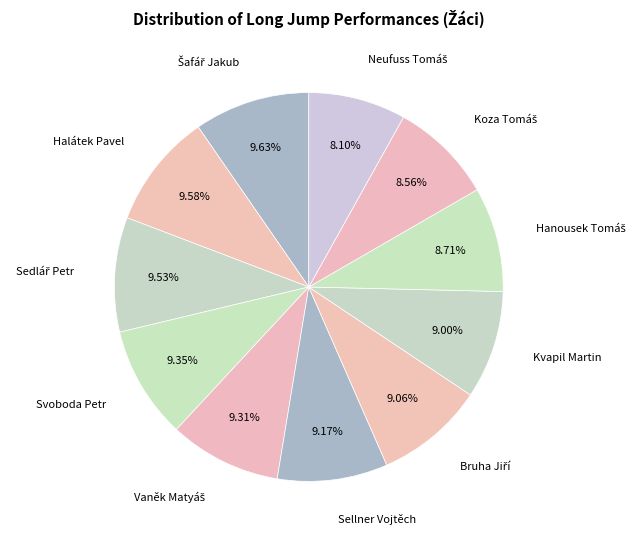

Which slice is the largest?

Šafář Jakub